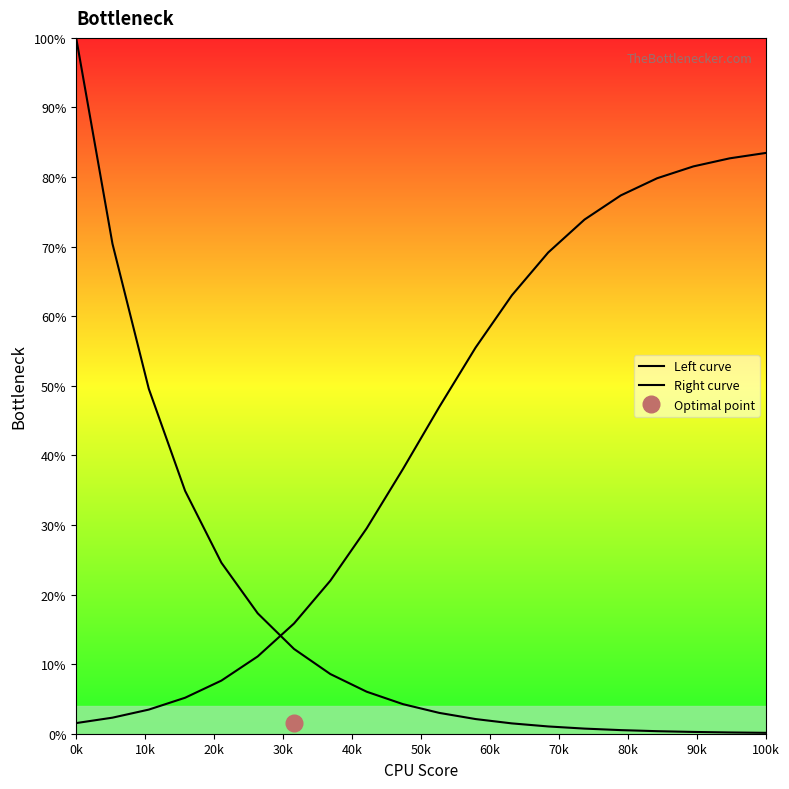

How many data points in Right curve are above 46?

10